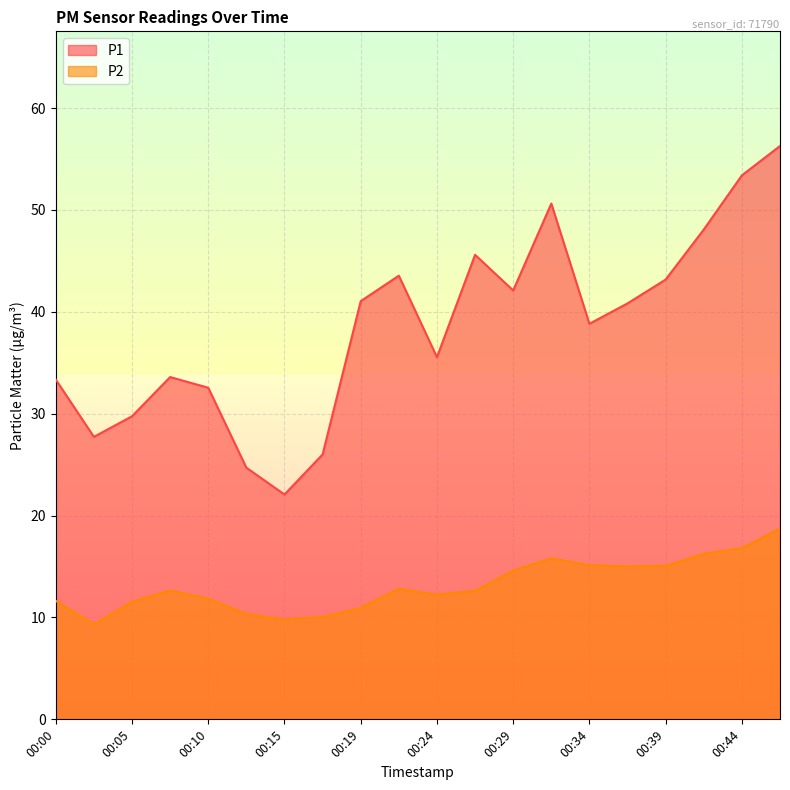

What is the value of the P2 point at the 1st from the left?

11.6